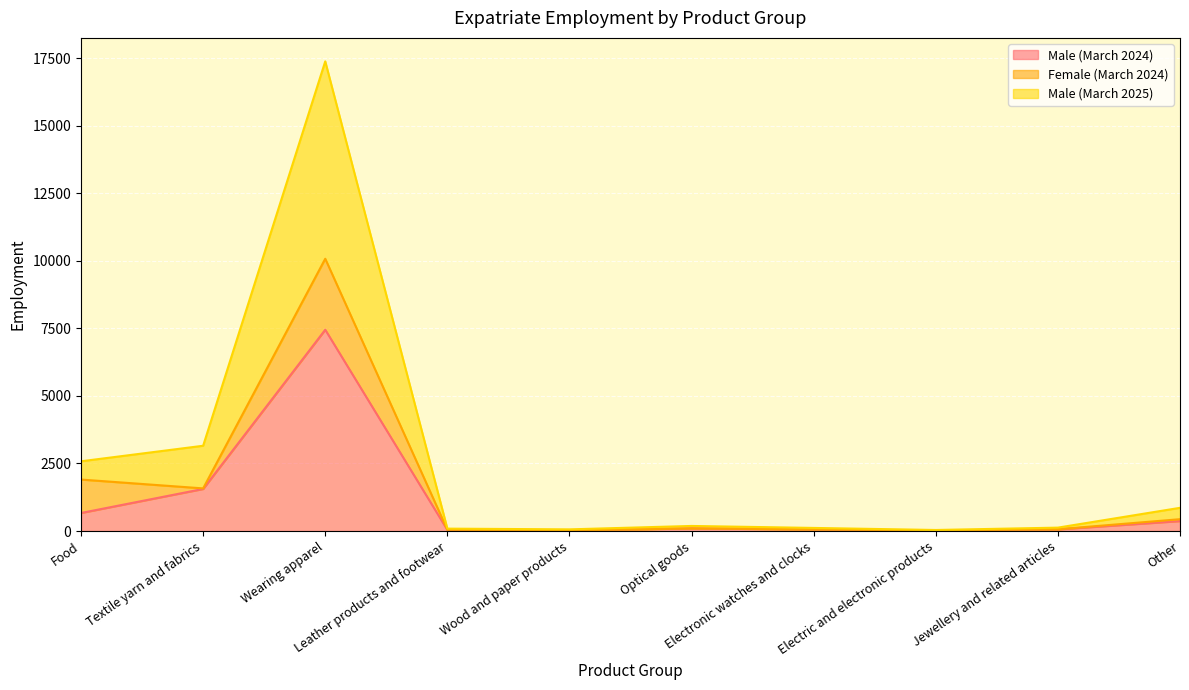

Does the chart display data point markers on the line(s)?

No